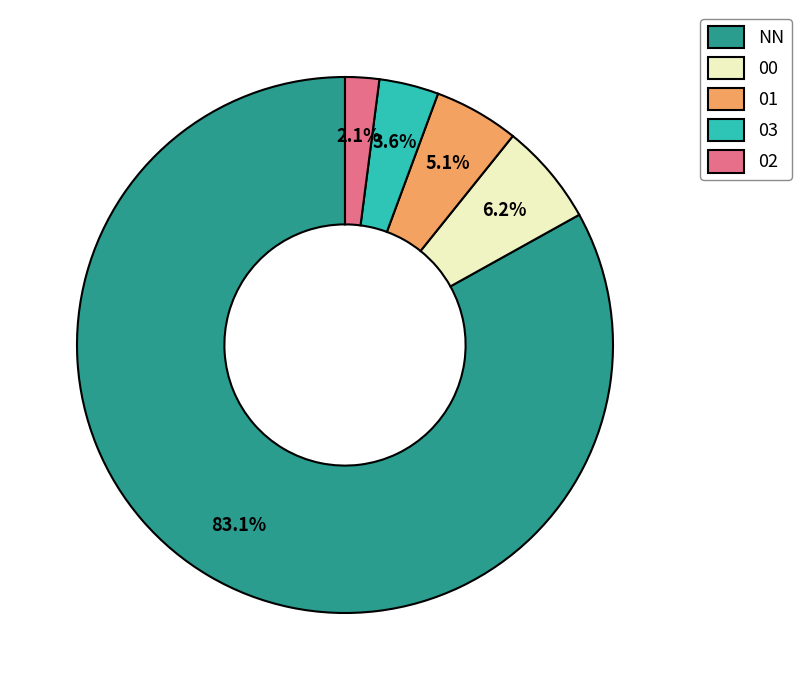

What percentage is the NN slice, to the nearest percent?

83%